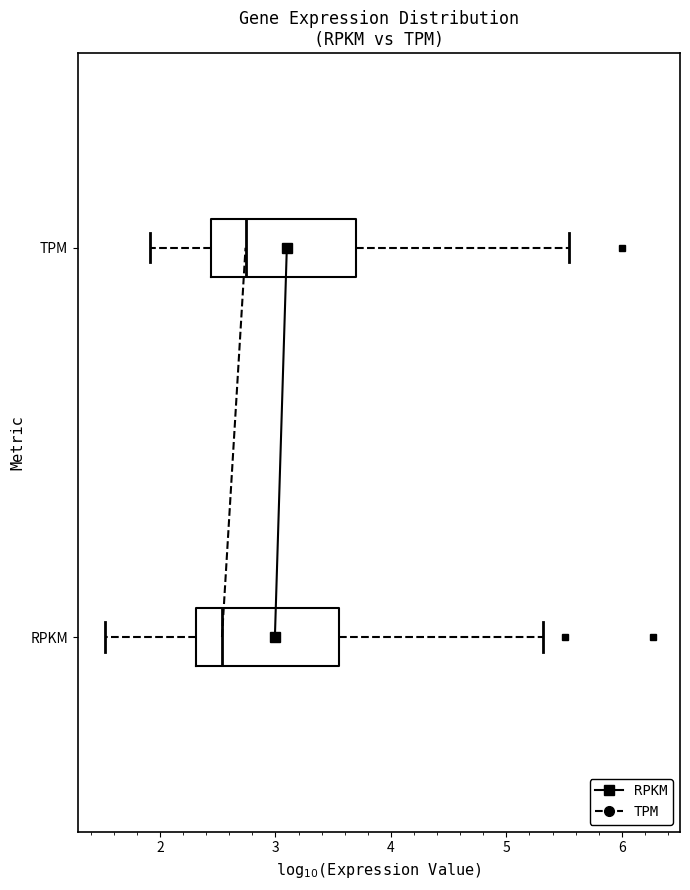

Reading bottom to top, read every box against the x-axis: the position of its median line, the range the box covers, and the ends of its whiskers. The values are not printed on the chart, so give them approximately, as read against the axis.

RPKM: median 2.5, box 2.3 to 3.5, whiskers 1.5 to 5.3
TPM: median 2.7, box 2.4 to 3.7, whiskers 1.9 to 5.5